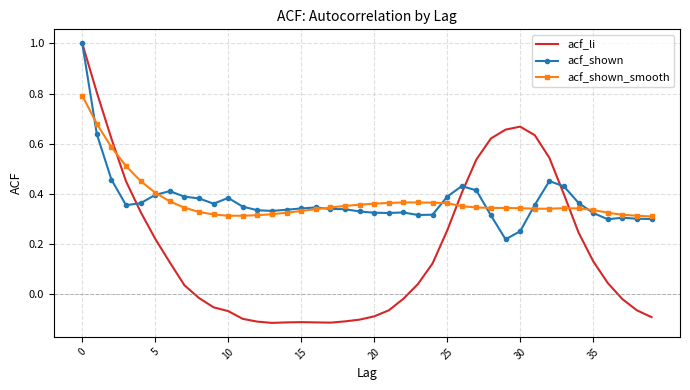

How many categories are shown in the chart?

40